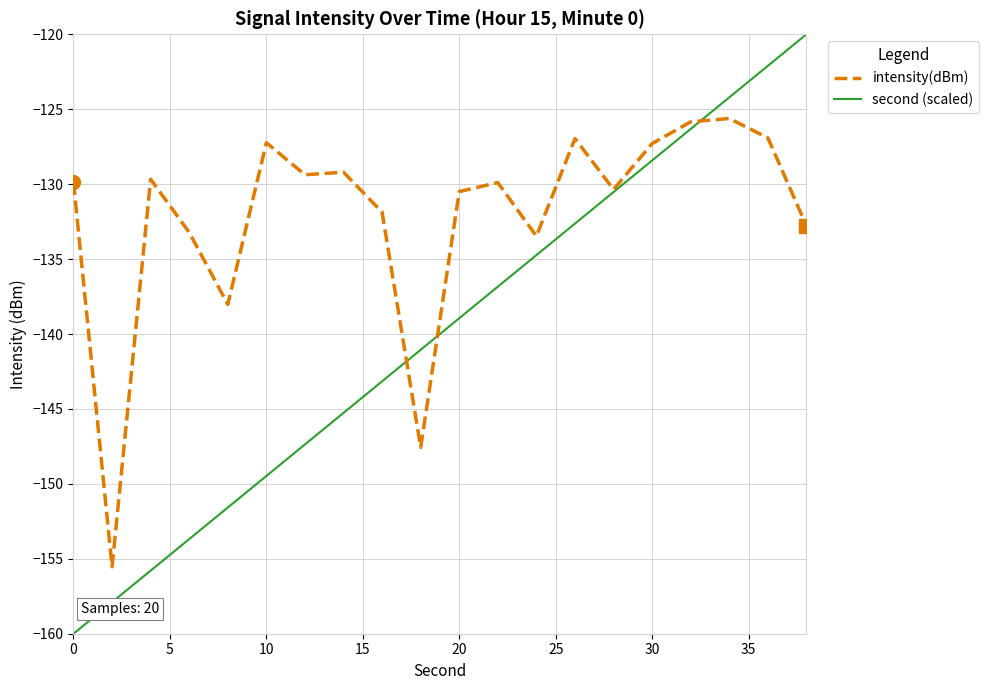

Which series has the largest range (max minus min)?

second (scaled)